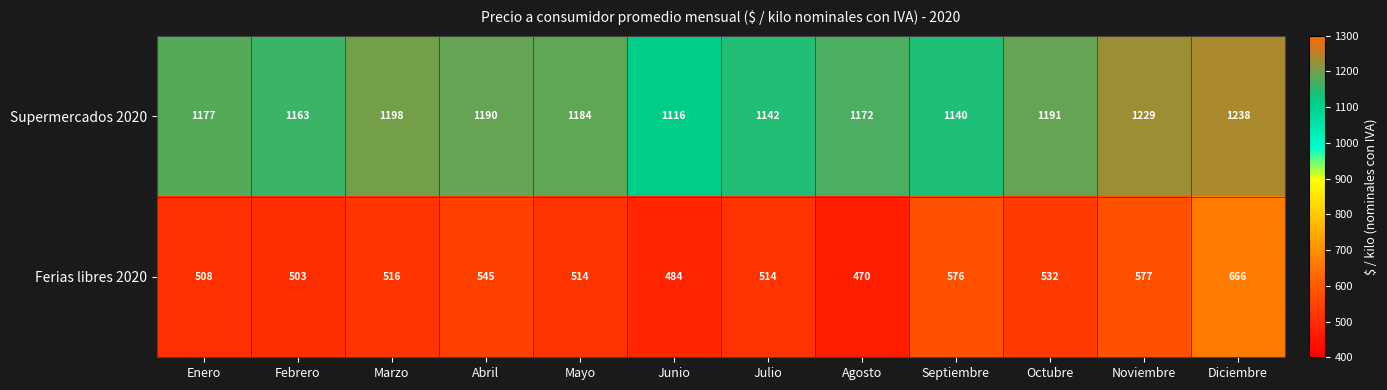

Which series has the largest total across all categories?

Supermercados 2020